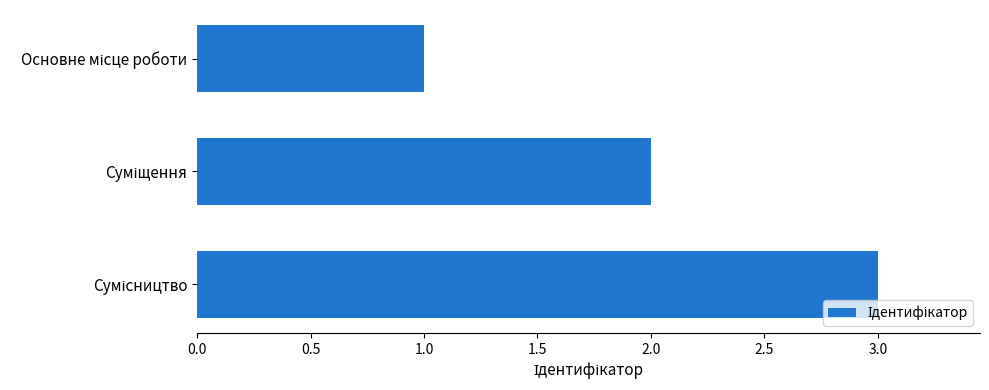

What is the sum of all values?

6